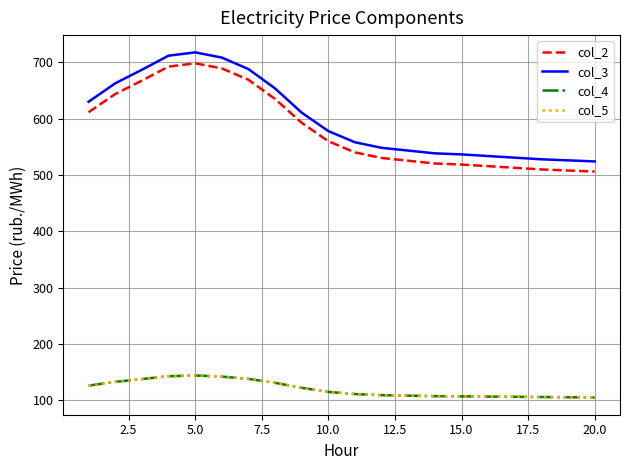

True or false: col_5 and col_3 intersect in this chart.

False